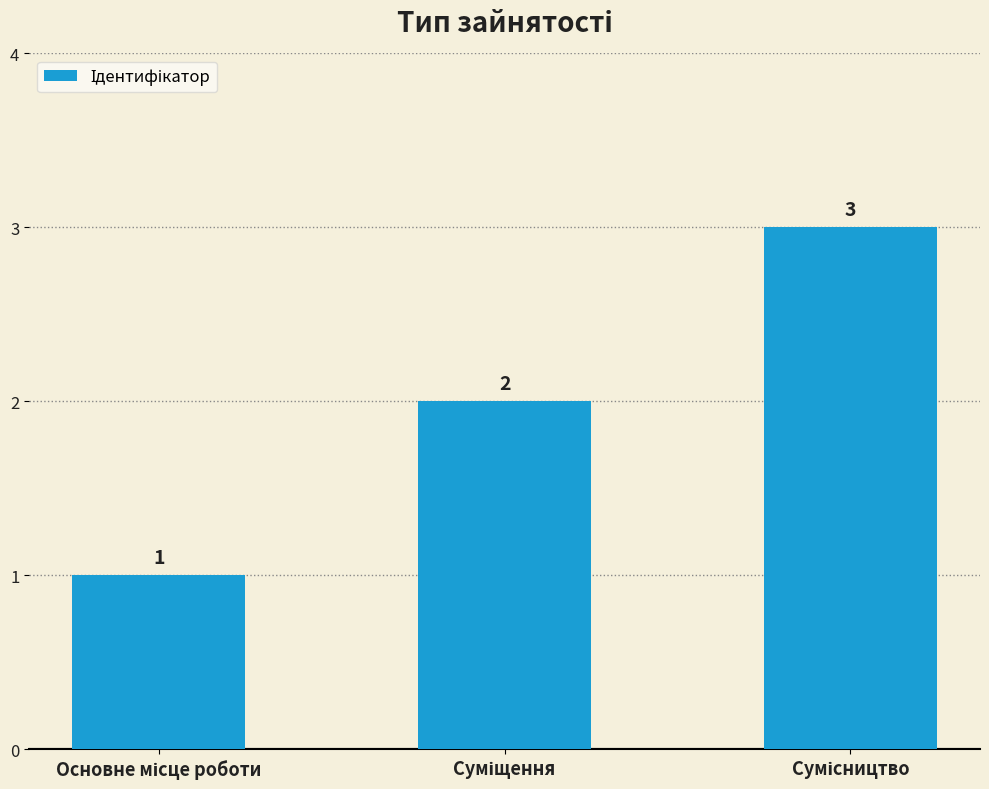

Count the values in the range 1 to 3.

3